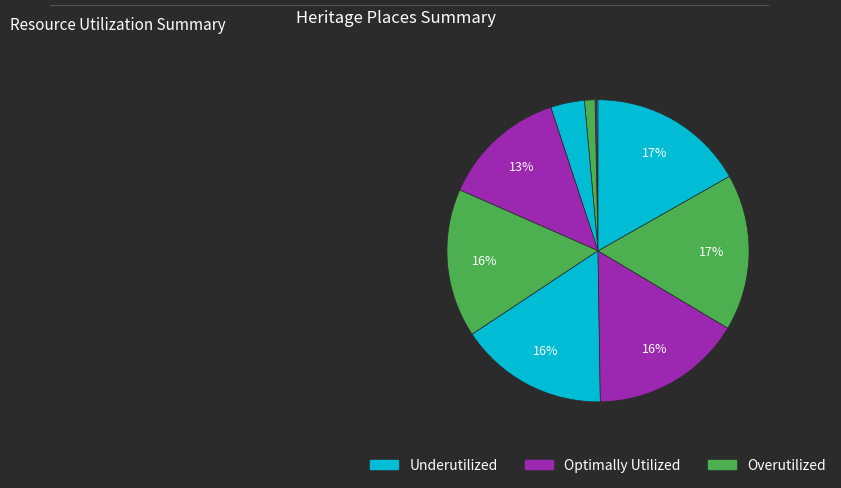

Does any single category account for the majority?

No